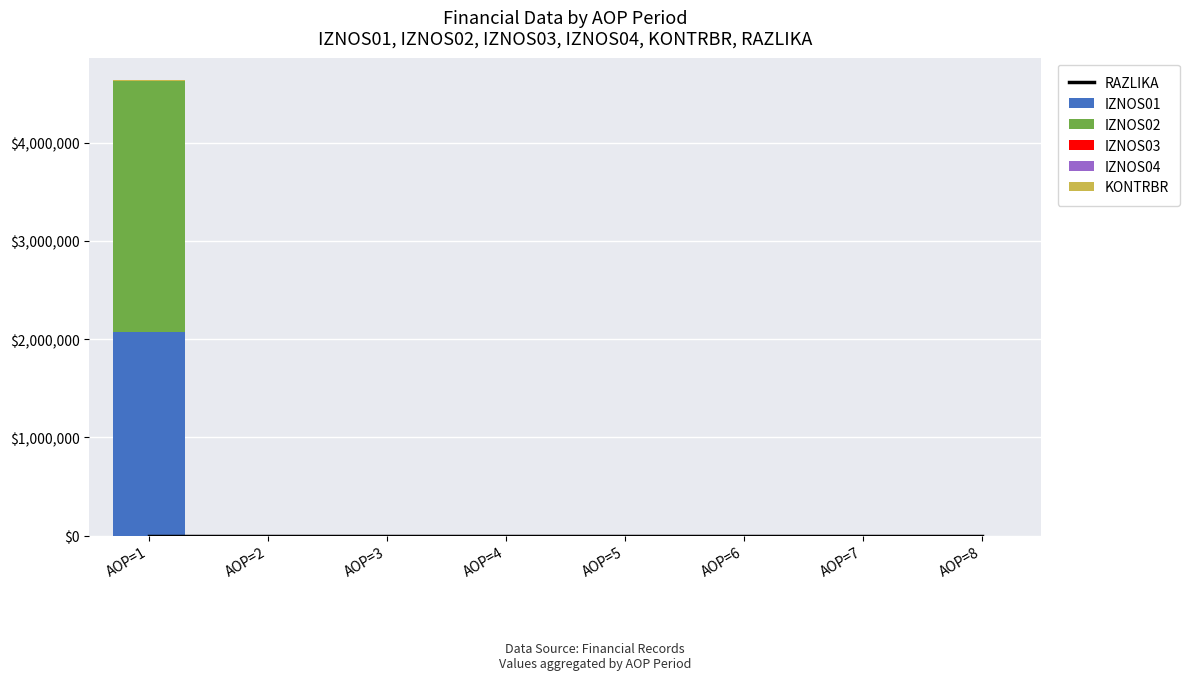

Rank the series at AOP=3 from highest to lowest value.

RAZLIKA, IZNOS01, IZNOS02, IZNOS03, IZNOS04, KONTRBR